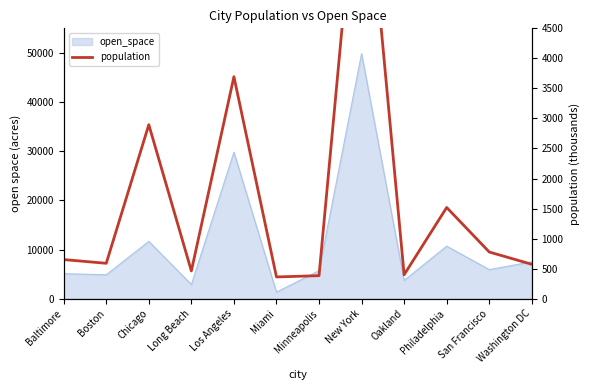

Reading right to left, what are all the values shown in this chart?

Washington DC=572	San Francisco=777	Philadelphia=1518	Oakland=399	New York=8008	Minneapolis=383	Miami=362	Los Angeles=3695	Long Beach=462	Chicago=2896	Boston=589	Baltimore=651